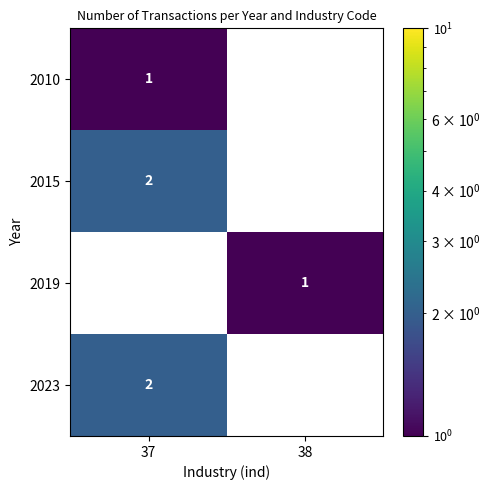

Which category has the lowest value in the 2015 series?

38